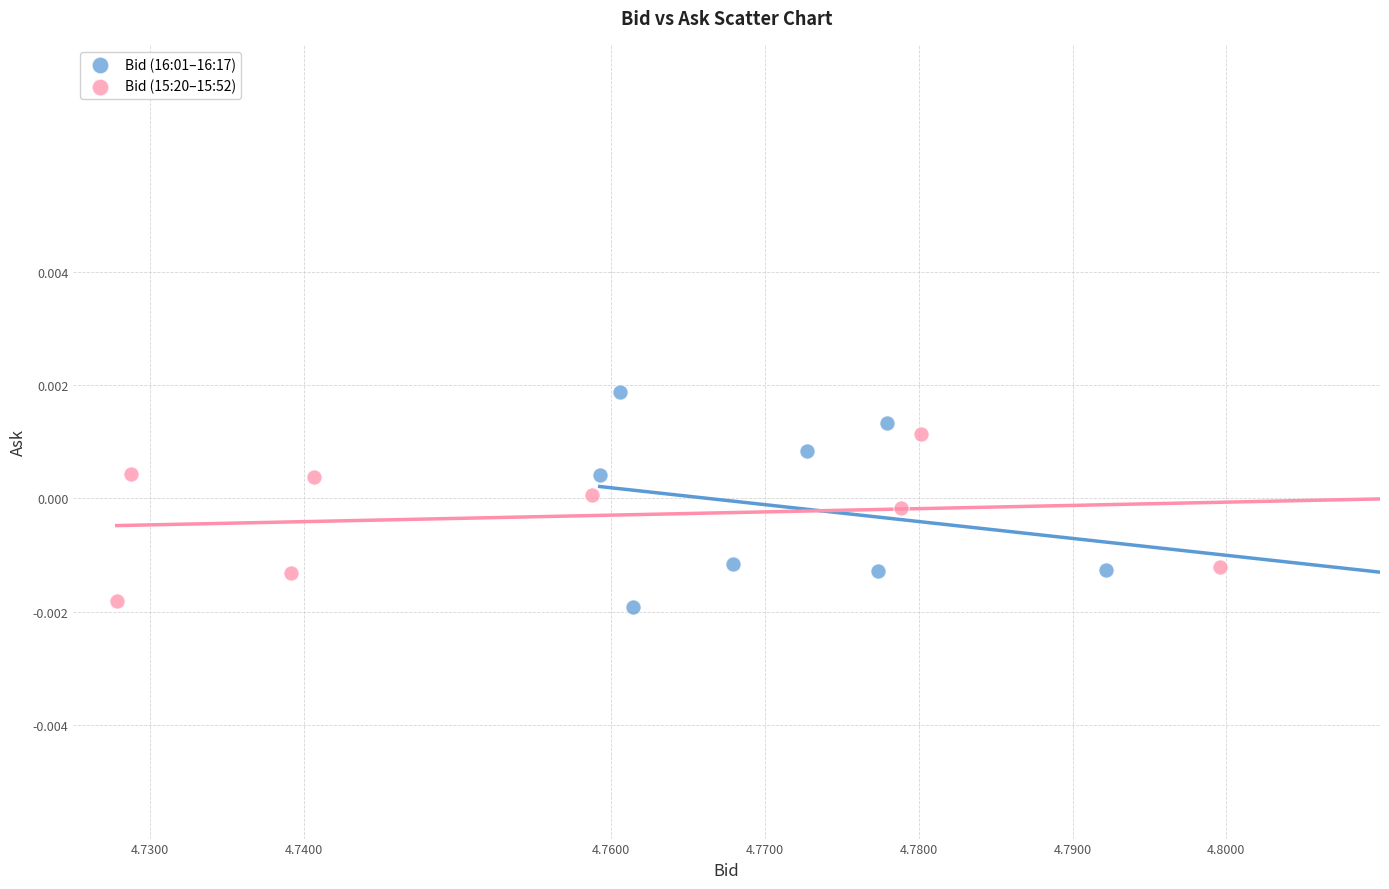

Which series contains the highest Y value?

Bid (16:01–16:17)